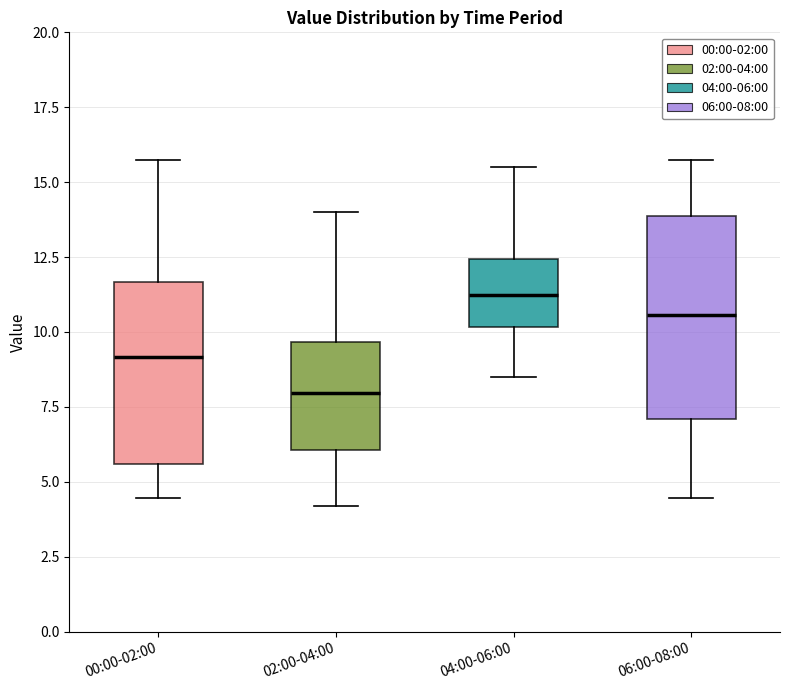

Which box is the tallest, from its lower edge to its upper edge?

06:00-08:00